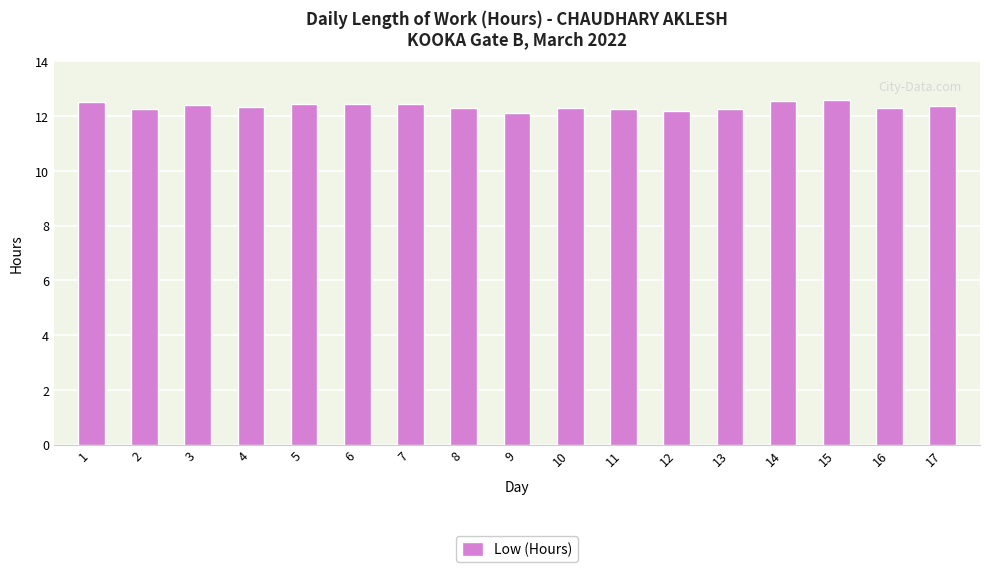

What is the value of the 6th bar from the left?

12.4